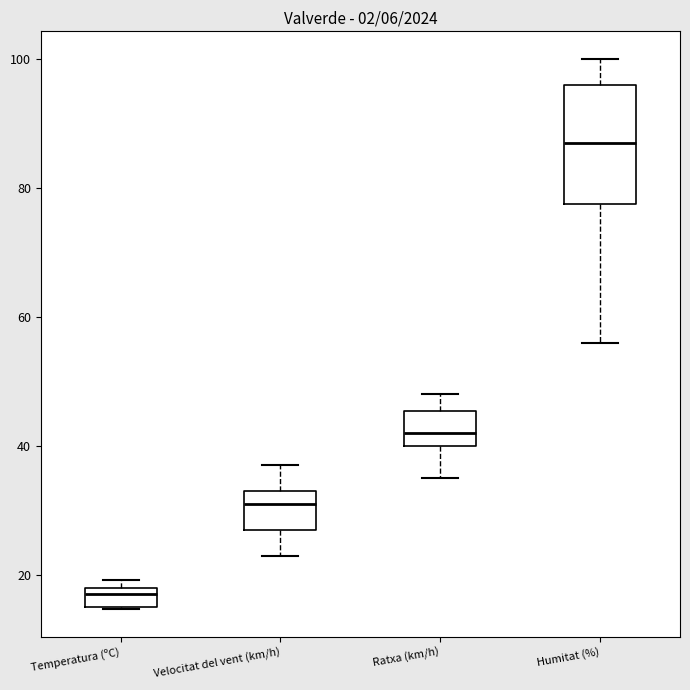

Which box's median line is the highest?

Humitat (%)